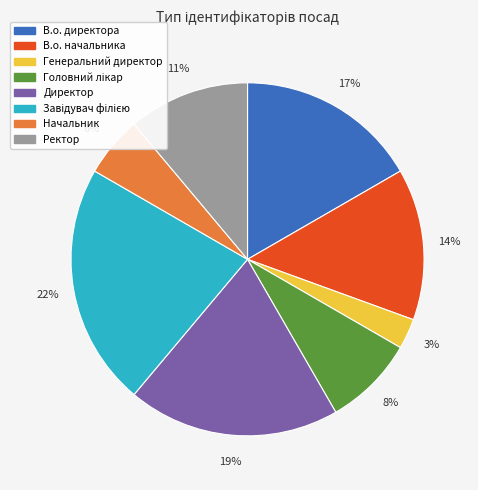

To the nearest percent, what percentage of the pie is Генеральний директор?

3%